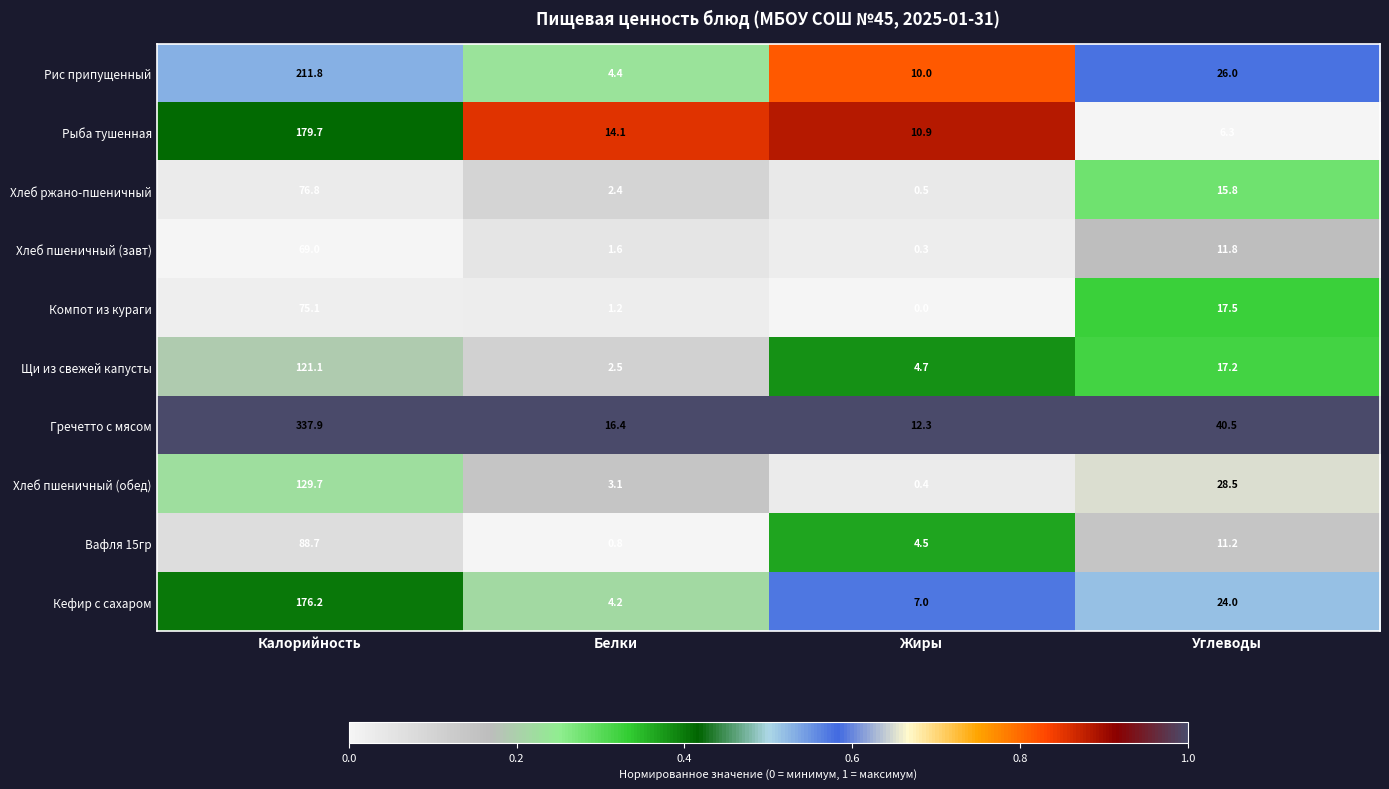

Count the number of categories in the chart.

4